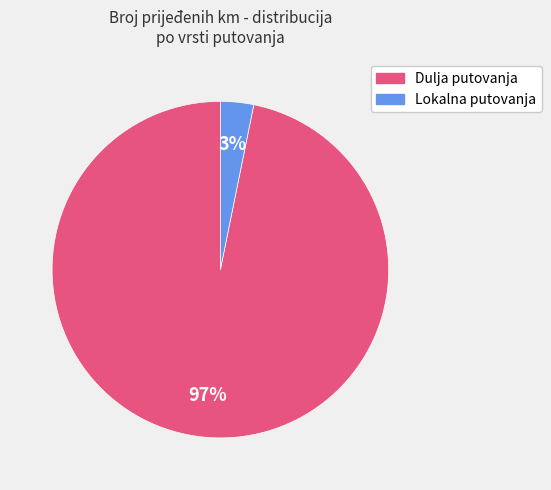

To the nearest percent, what is the difference between the largest and smallest slice percentages?

94%